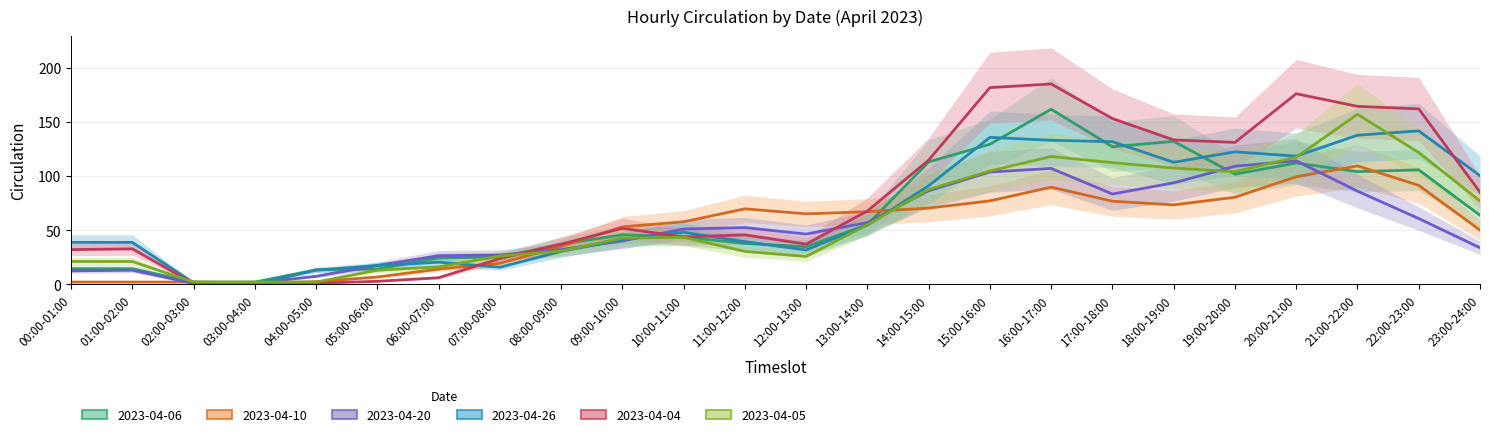

How many data points in 2023-04-10 are less than 60?

12